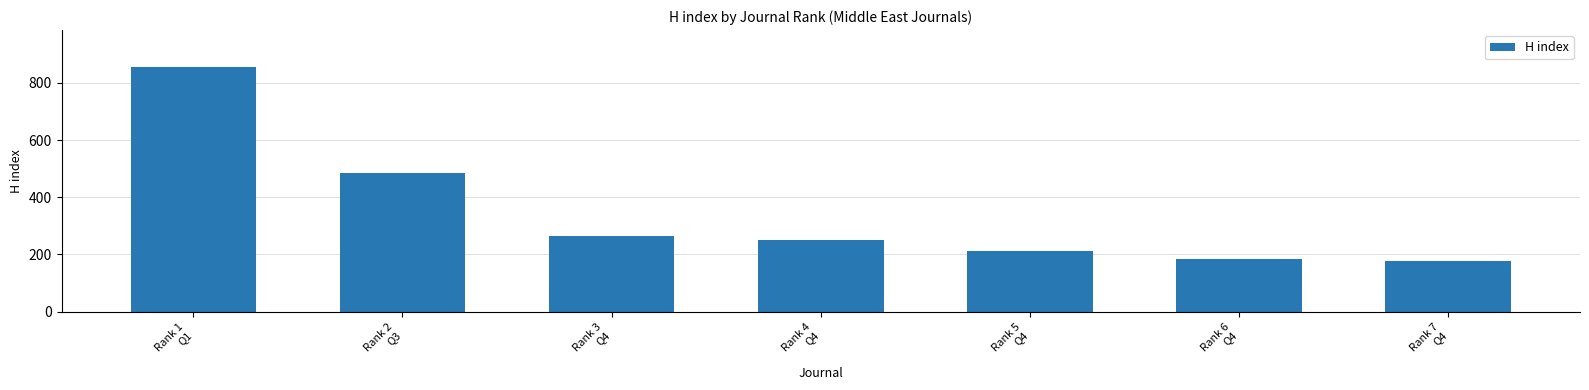

What is the sum of all values?

2428